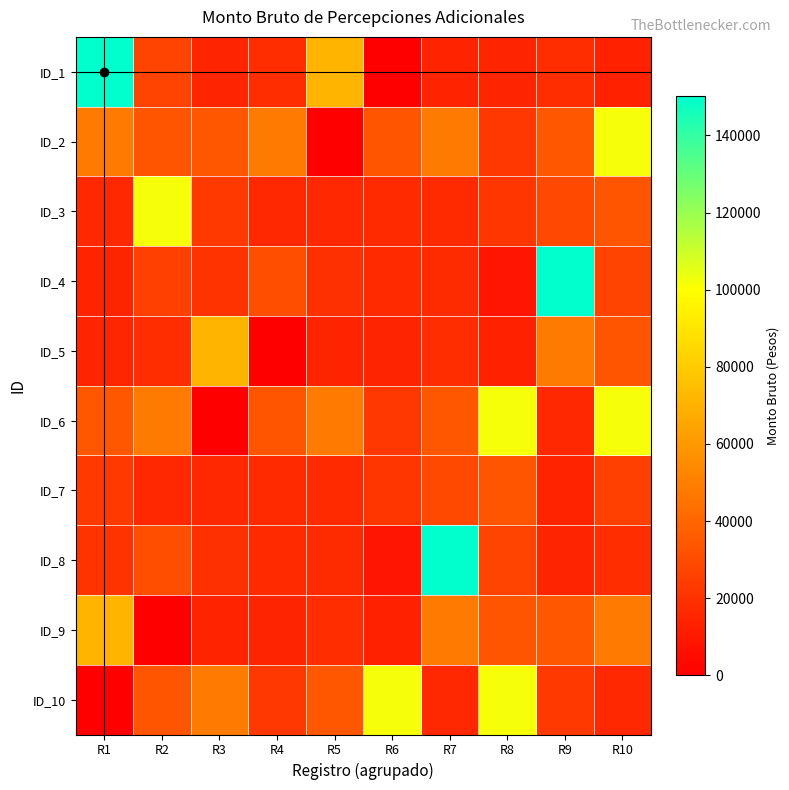

Reading left to right, extract all data points from this chart.

ID_1: R1=150222.9	R2=26886.8	R3=14794.5	R4=17644.5	R5=71461.2	R6=23.0	R7=14524.5	R8=14742.7	R9=17683.5	R10=13134.0
ID_2: R1=48211.0	R2=33971.0	R3=34109.0	R4=48376.0	R5=0.0	R6=33971.0	R7=48376.0	R8=21804.0	R9=34109.0	R10=101906.3
ID_3: R1=15905.3	R2=101636.3	R3=22660.5	R4=16356.0	R5=16023.0	R6=16846.5	R7=16846.5	R8=21264.0	R9=28254.8	R10=33971.0
ID_4: R1=14557.7	R2=25762.6	R3=20203.7	R4=30526.2	R5=19170.6	R6=16437.0	R7=17455.5	R8=8230.8	R9=150222.9	R10=26886.8
ID_5: R1=14794.5	R2=17644.5	R3=71461.2	R4=23.0	R5=14524.5	R6=14742.7	R7=17683.5	R8=13134.0	R9=48211.0	R10=33971.0
ID_6: R1=34109.0	R2=48376.0	R3=0.0	R4=33971.0	R5=48376.0	R6=21804.0	R7=34109.0	R8=101906.3	R9=15905.3	R10=101636.3
ID_7: R1=22660.5	R2=16356.0	R3=16023.0	R4=16846.5	R5=16846.5	R6=21264.0	R7=28254.8	R8=33971.0	R9=14557.7	R10=25762.6
ID_8: R1=20203.7	R2=30526.2	R3=19170.6	R4=16437.0	R5=17455.5	R6=8230.8	R7=150222.9	R8=26886.8	R9=14794.5	R10=17644.5
ID_9: R1=71461.2	R2=23.0	R3=14524.5	R4=14742.7	R5=17683.5	R6=13134.0	R7=48211.0	R8=33971.0	R9=34109.0	R10=48376.0
ID_10: R1=0.0	R2=33971.0	R3=48376.0	R4=21804.0	R5=34109.0	R6=101906.3	R7=15905.3	R8=101636.3	R9=22660.5	R10=16356.0